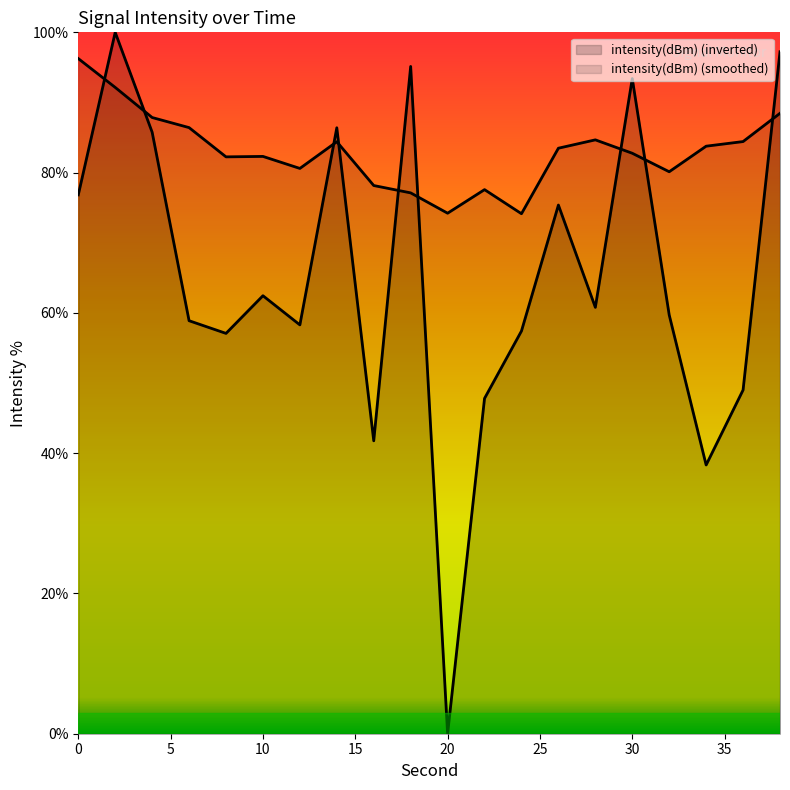

True or false: the data has more than 0 interior local peaks.

True